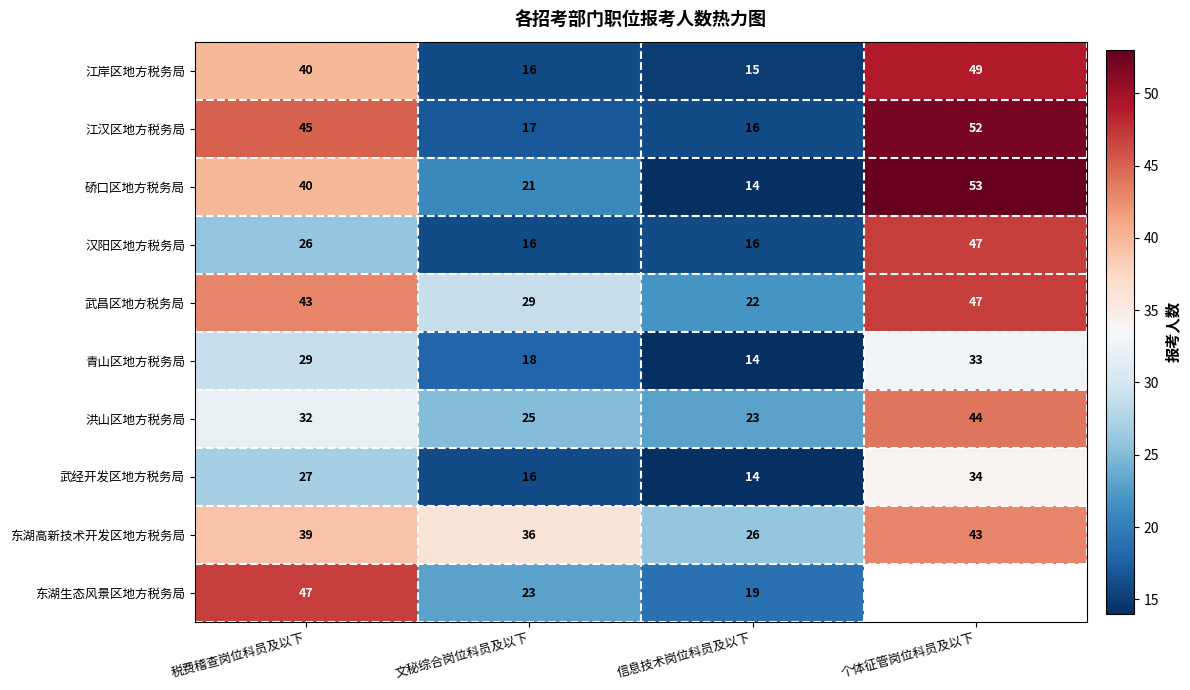

What is the sum of all 江汉区地方税务局 values?

130